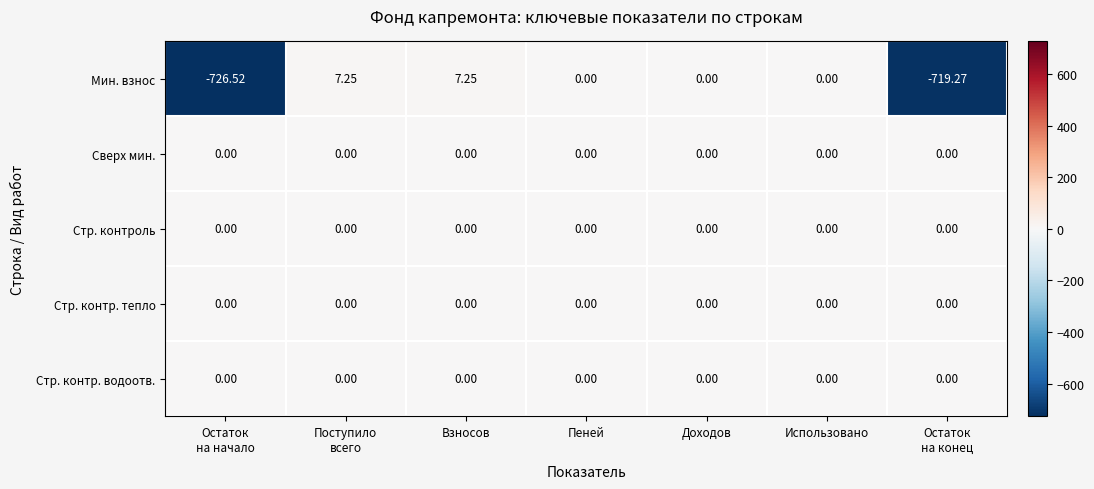

Which series has the largest range (max minus min)?

Мин. взнос